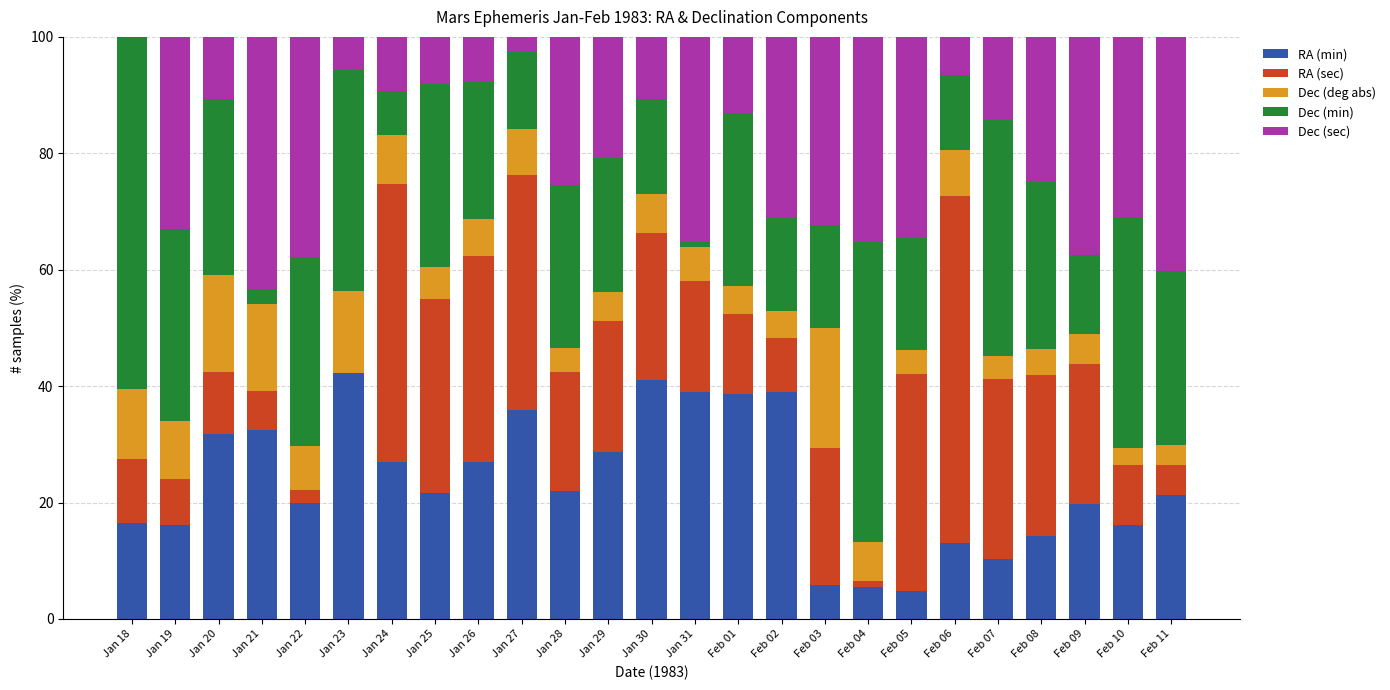

The value of RA (min) at Feb 11 is 21.4. True or false?

True